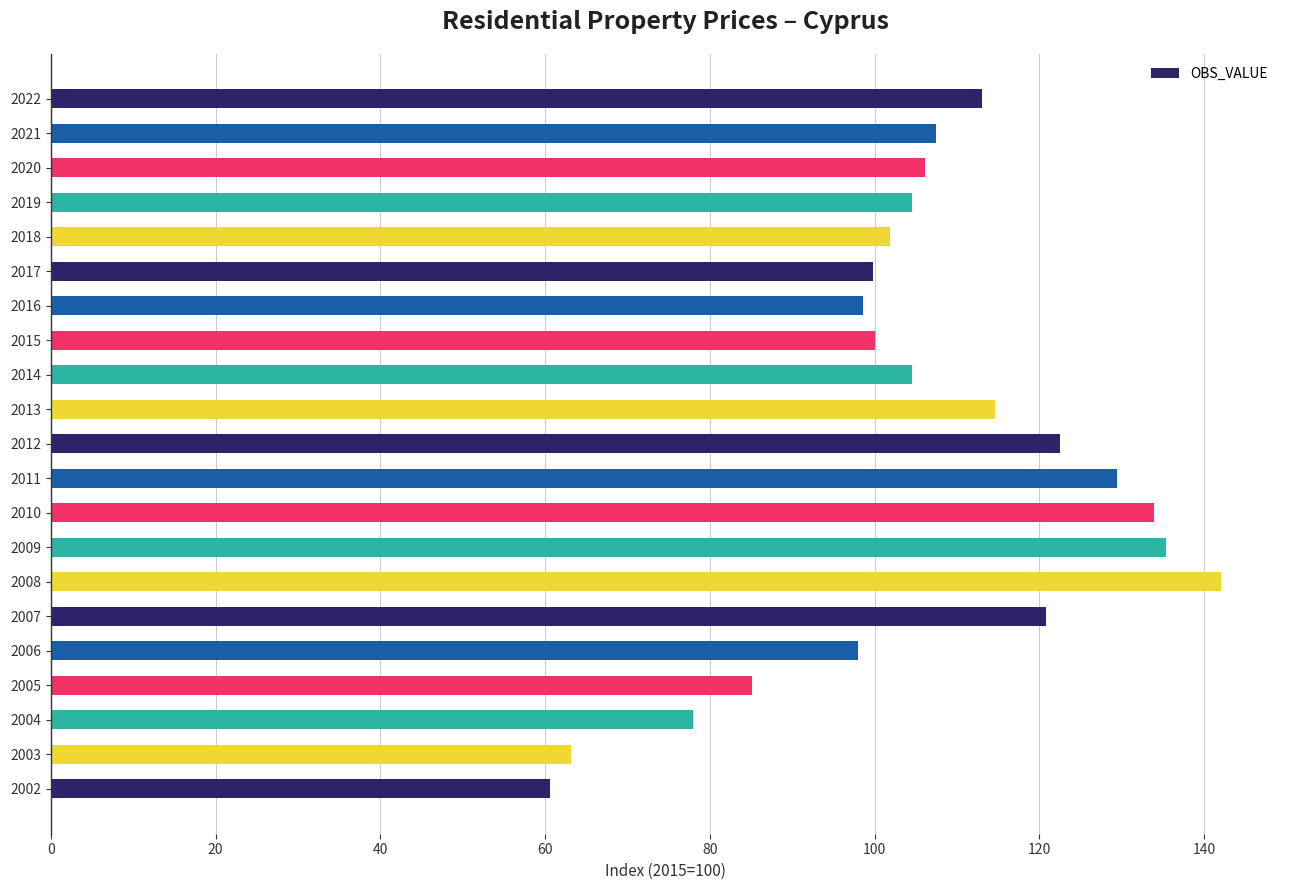

What is the approximate value at 2007?

120.8